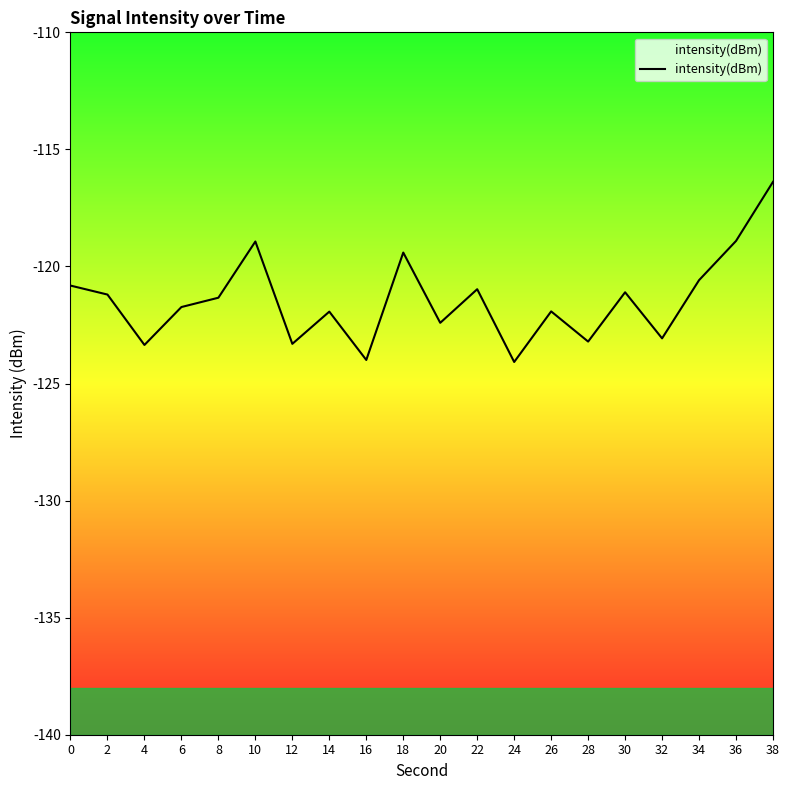

What is the change in value from 18 to 36?

+0.5